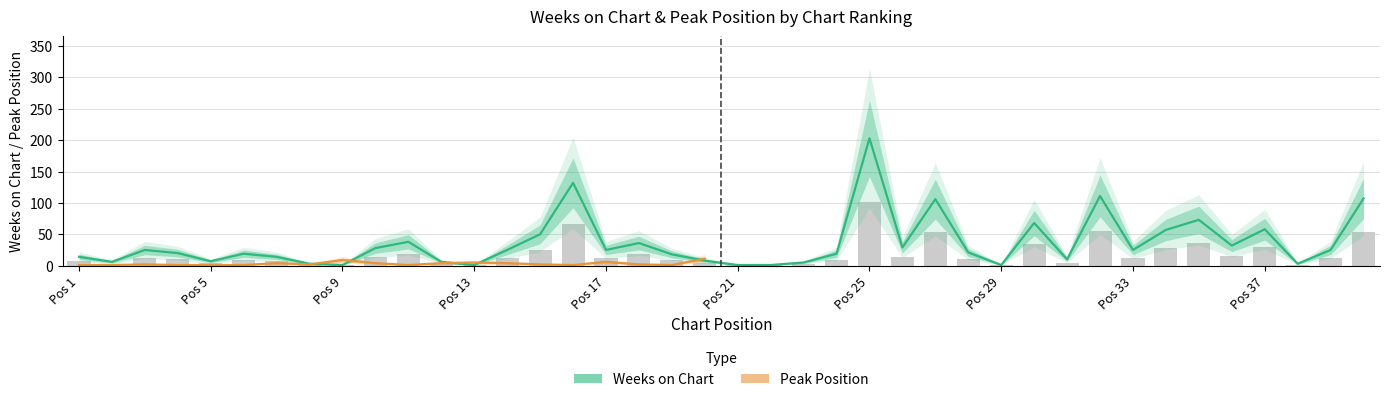

List the labels in order of value, largest first.

25, 16, 32, 40, 27, 35, 30, 37, 34, 15, 11, 18, 36, 26, 10, 3, 14, 17, 33, 39, 28, 4, 6, 24, 19, 1, 7, 31, 20, 5, 2, 12, 23, 8, 38, 9, 13, 21, 22, 29